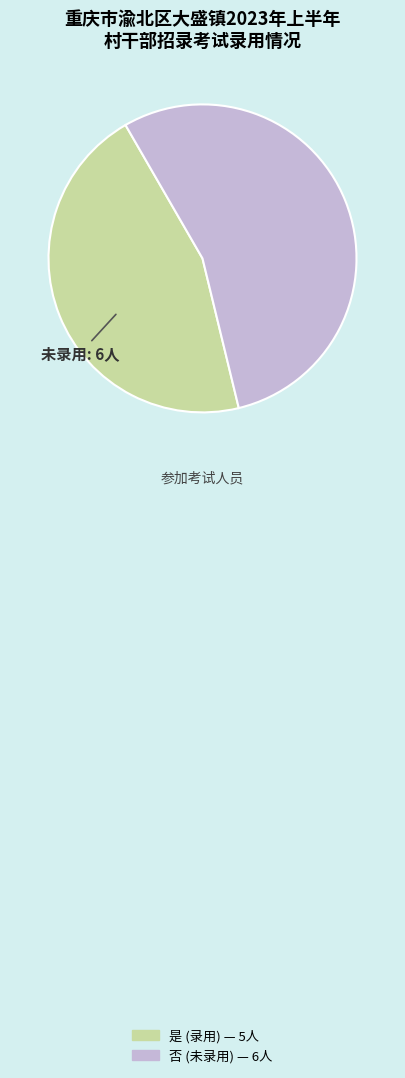

What is the majority slice?

否